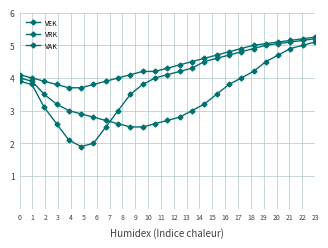

At which label is VAK closest to 4?

1